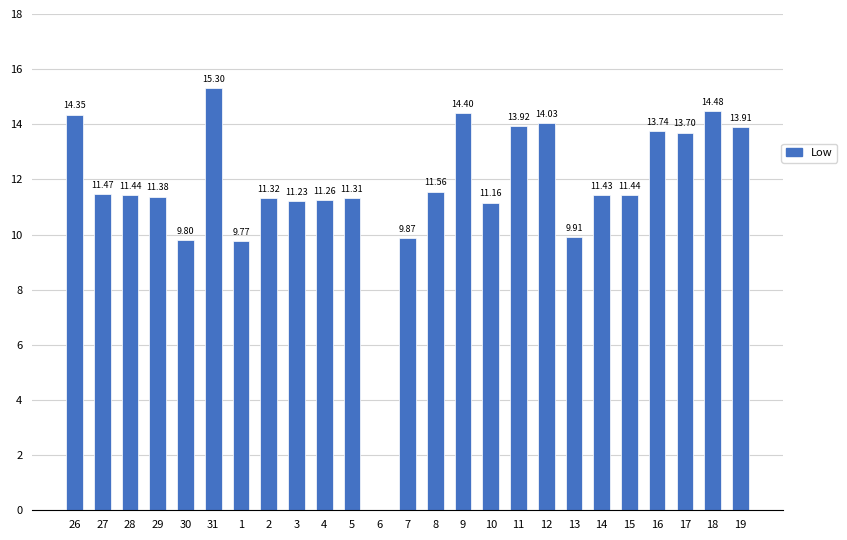

What is the sum of the values at 5 and 13?

21.2